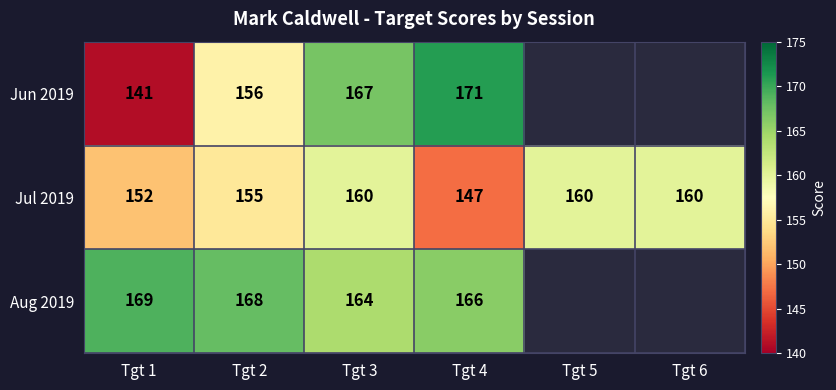

The value of Jul 2019 at Tgt 2 is 104.3. True or false?

False